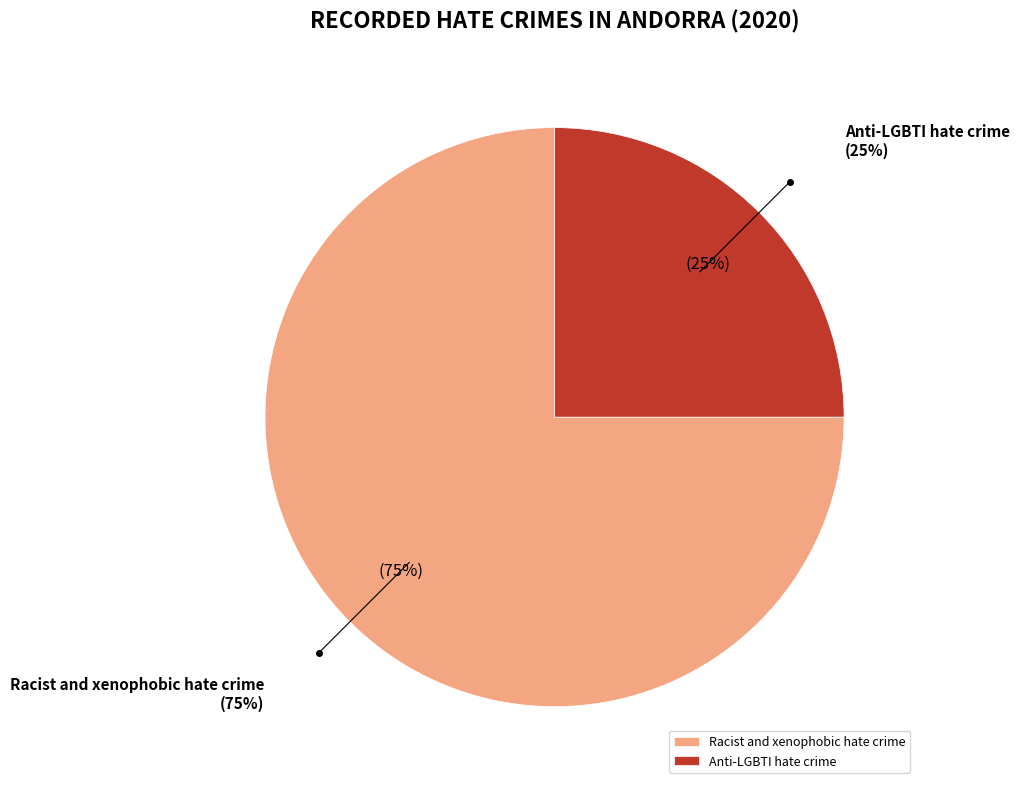

Do Anti-LGBTI hate crime and Racist and xenophobic hate crime together represent more than half of the pie?

Yes